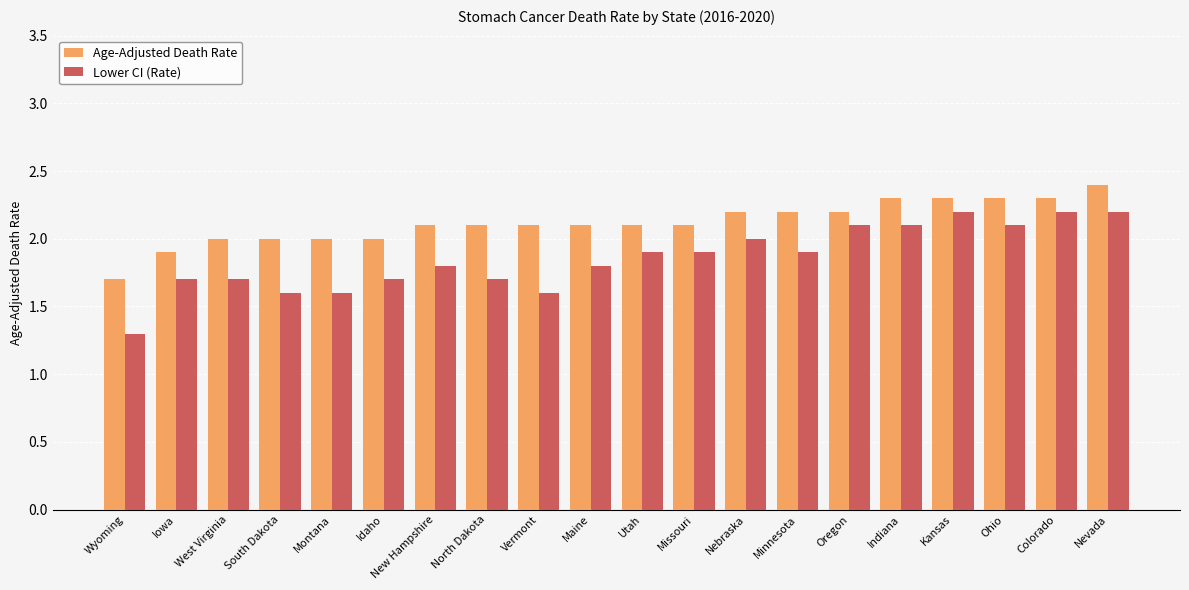

What is the value of the Age-Adjusted Death Rate bar at the 1st from the left?

1.7